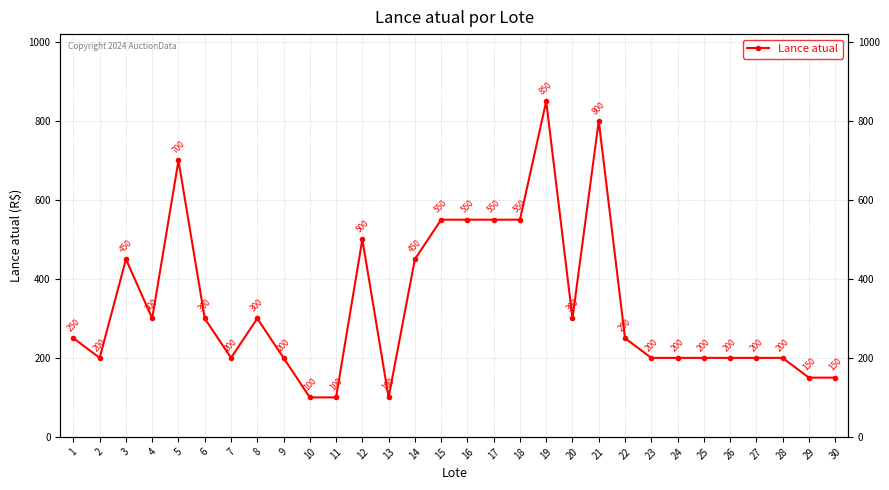

What is the smallest value displayed?

100